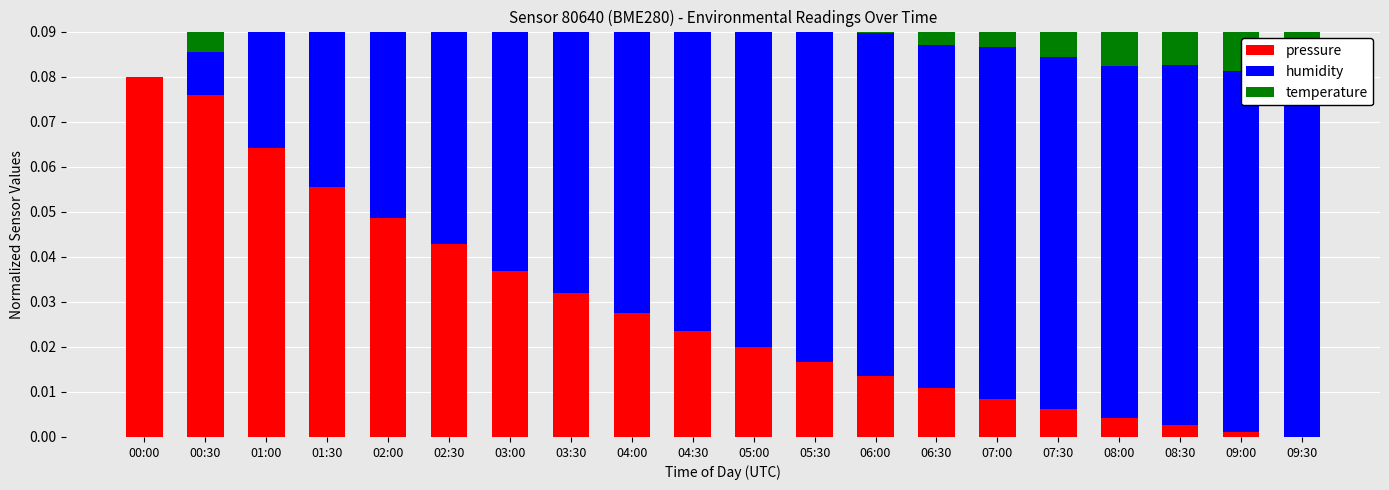

What is the average value of the humidity series?

0.1